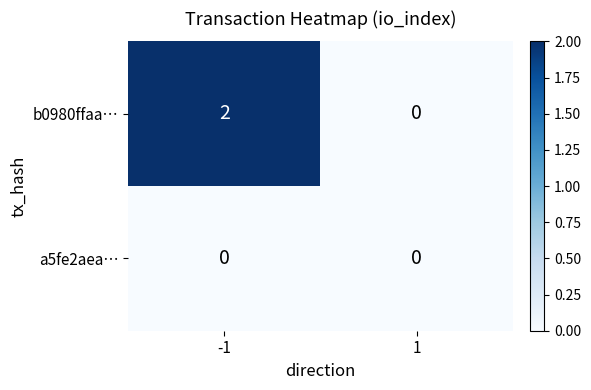

Rank the categories by b0980ffaa… value from lowest to highest.

1, -1